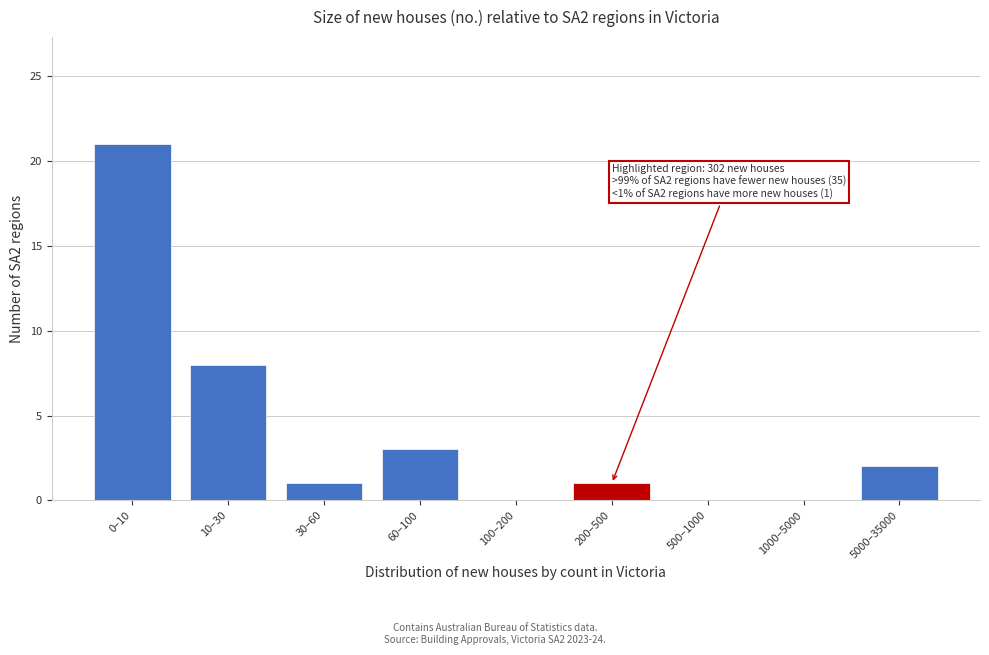

Reading left to right, transcribe all the data shown in this chart.

0–10=21	10–30=8	30–60=1	60–100=3	100–200=0	200–500=1	500–1000=0	1000–5000=0	5000–35000=2